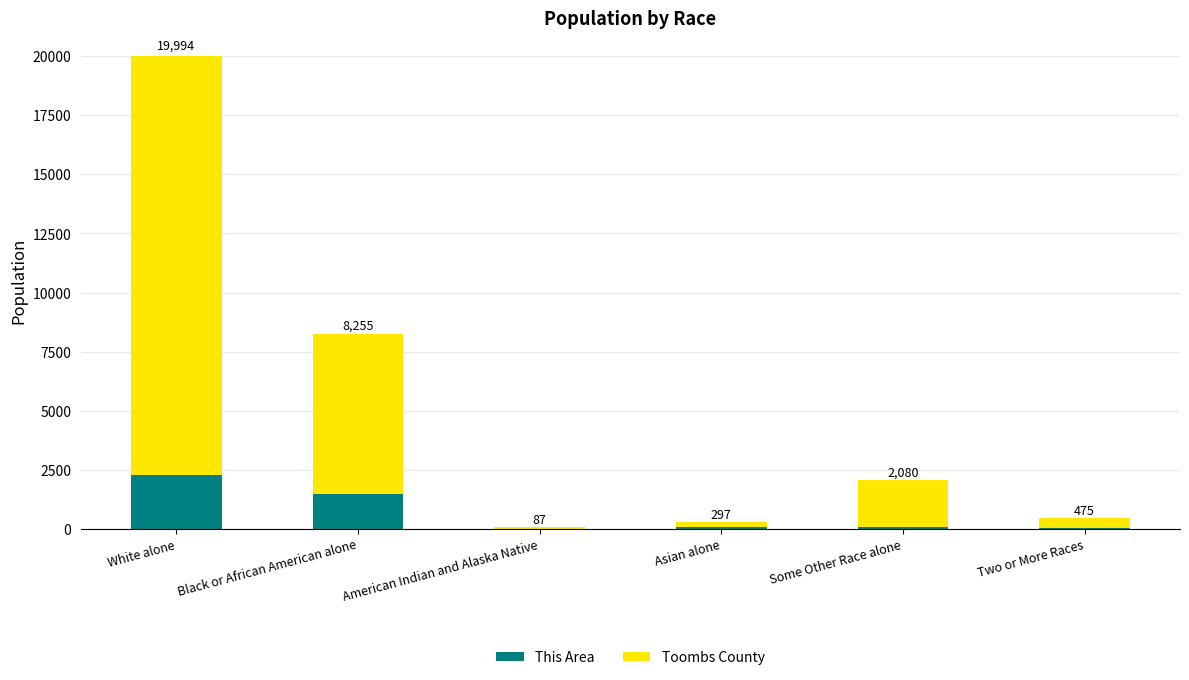

What is the sum of the Toombs County values at American Indian and Alaska Native and White alone?

17802